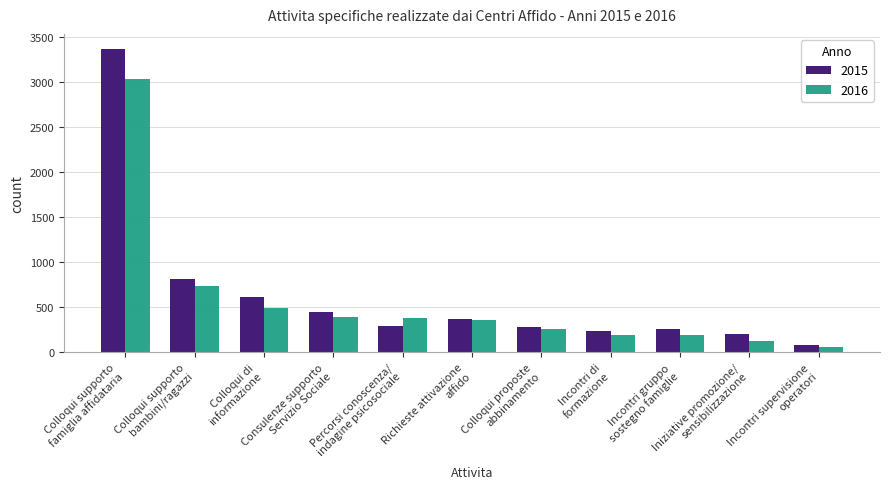

At which label does 2016 first exceed 364?

Colloqui supporto
famiglia affidataria